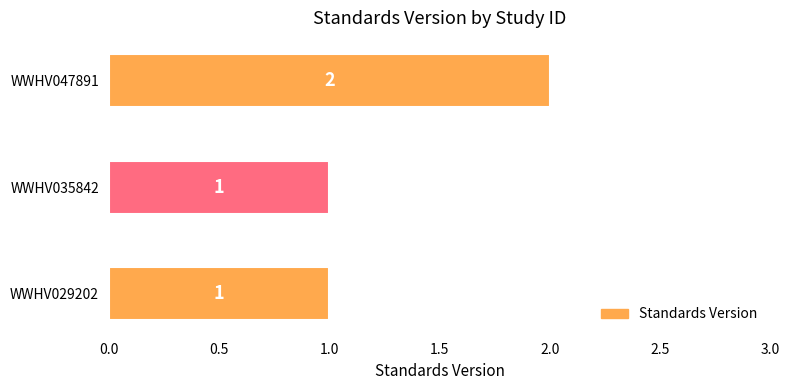

Reading bottom to top, transcribe all the data shown in this chart.

WWHV029202=1	WWHV035842=1	WWHV047891=2